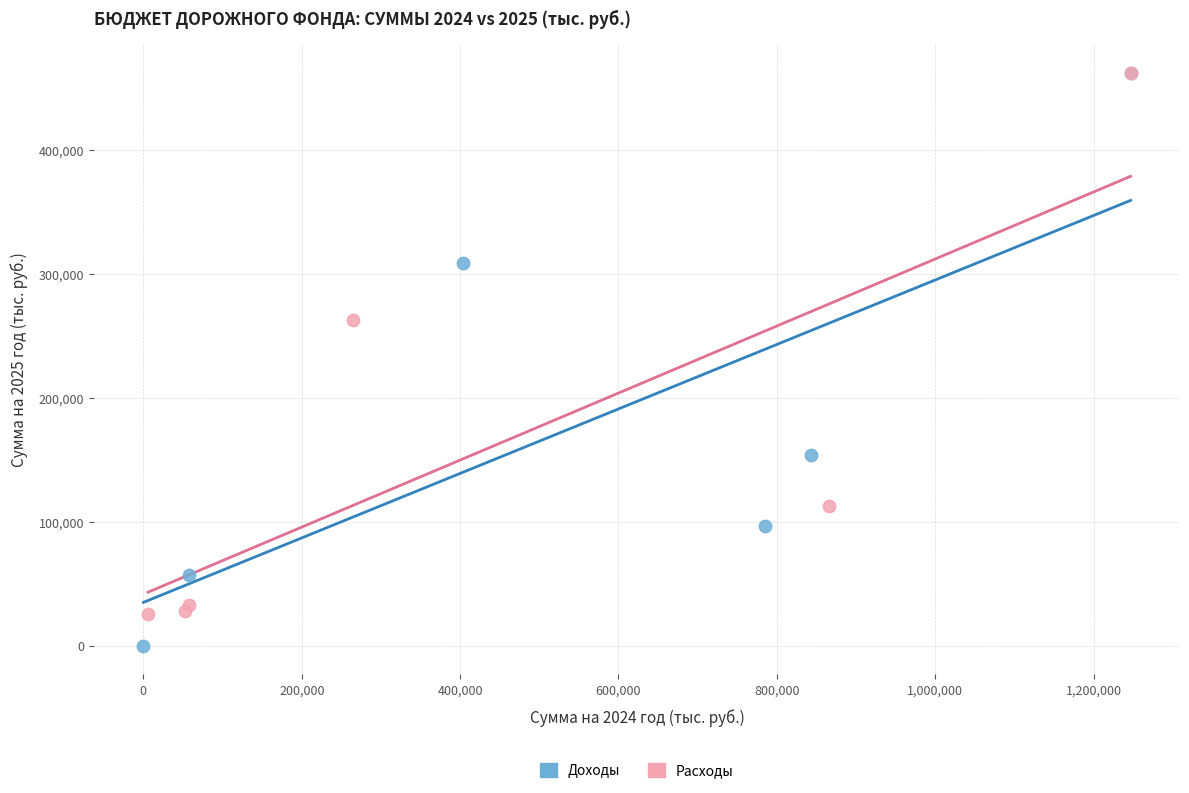

What are all the series names shown in the legend?

Доходы, Расходы